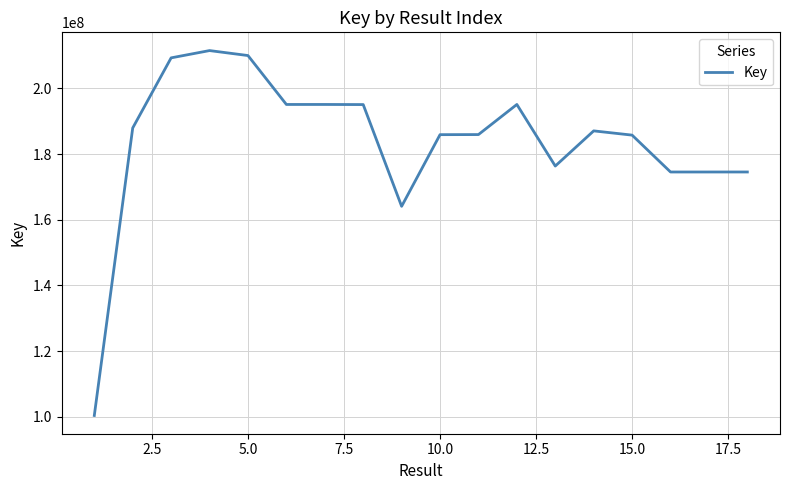

What is the difference between the maximum and minimum values?

111112871